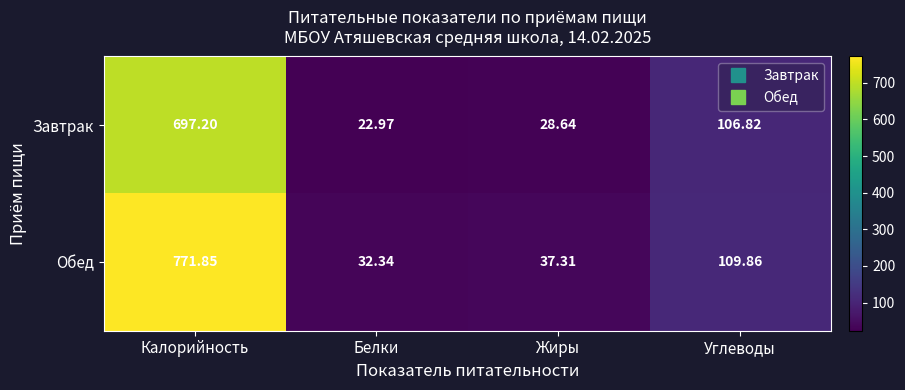

Rank the series by their average value, from highest to lowest.

Обед, Завтрак